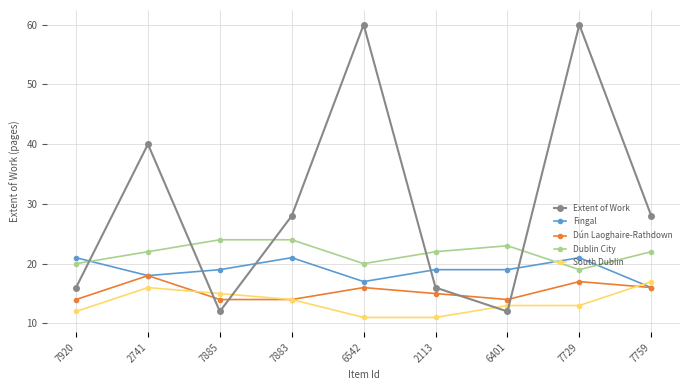

What position from the left is 7759?

9